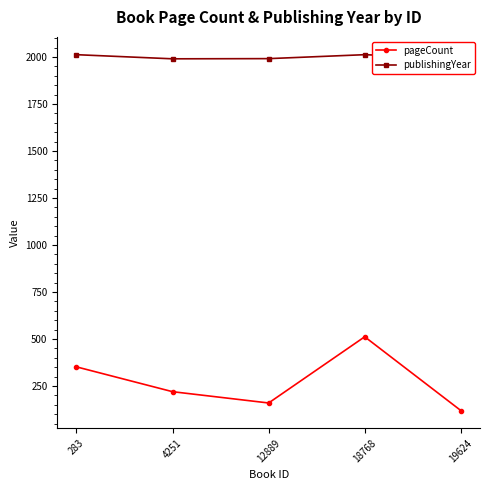

True or false: publishingYear and pageCount intersect in this chart.

False